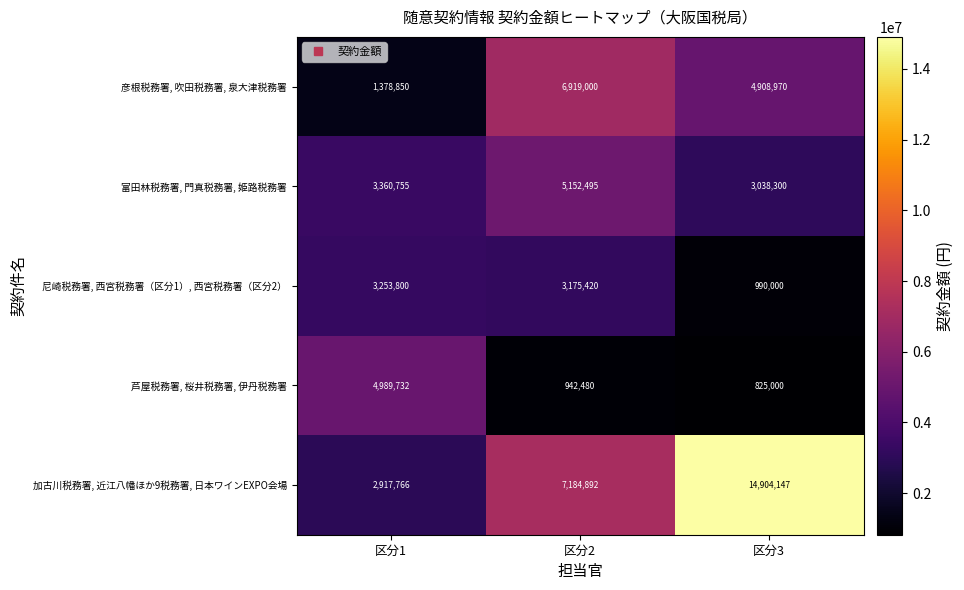

True or false: 尼崎税務署, 西宮税務署（区分1）, 西宮税務署（区分2） has a value of 1495554 at 区分3.

False